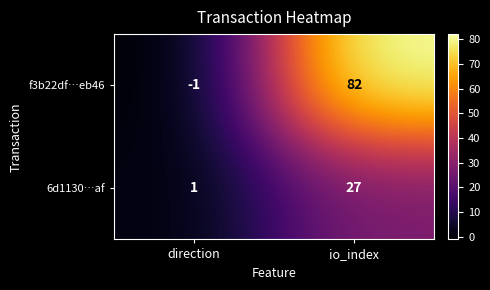

Count the number of categories in the chart.

2